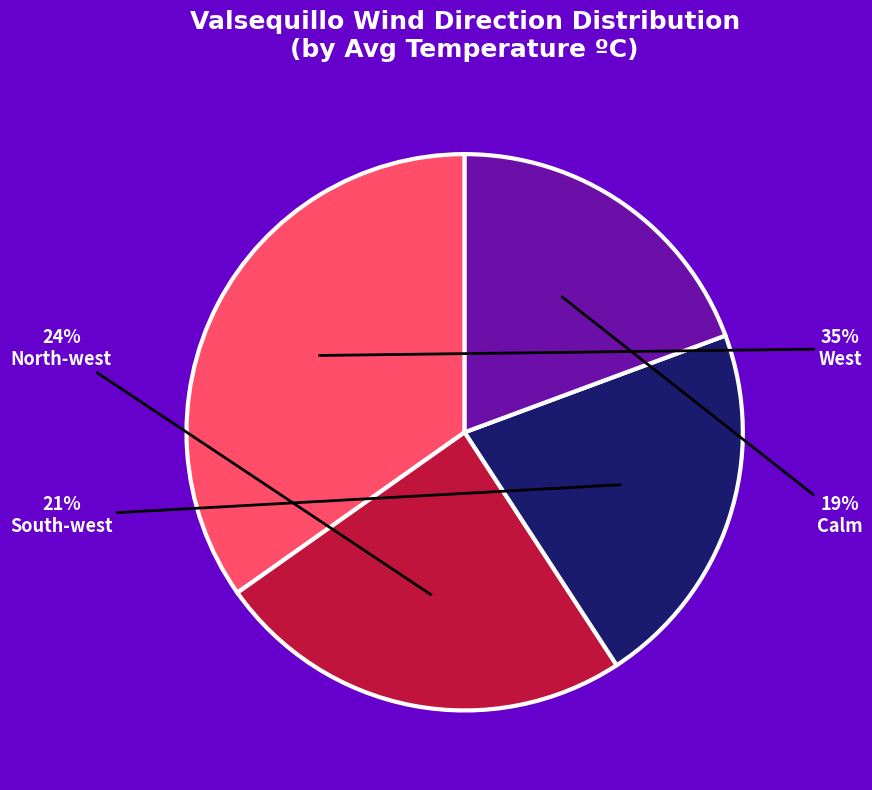

True or false: Calm accounts for 13% of the total.

False